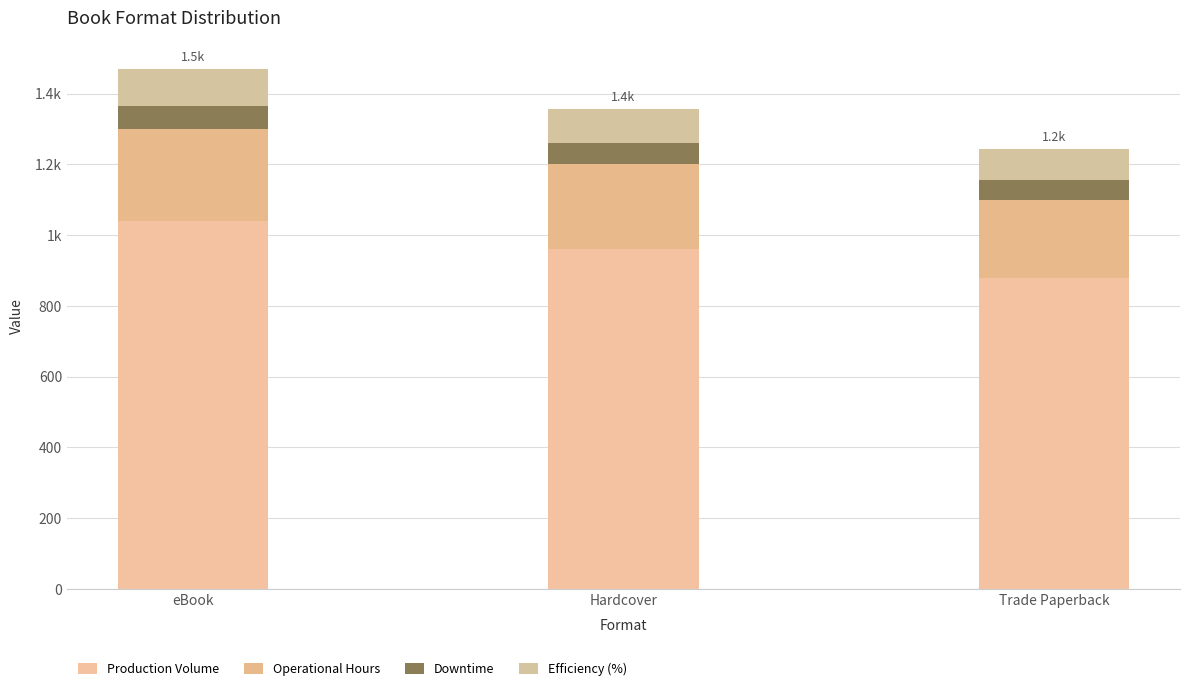

Does the chart contain stacked bars?

Yes